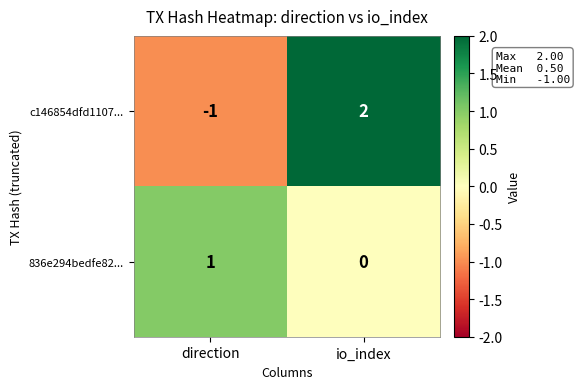

True or false: c146854dfd1107... has a value of 2 at io_index.

True